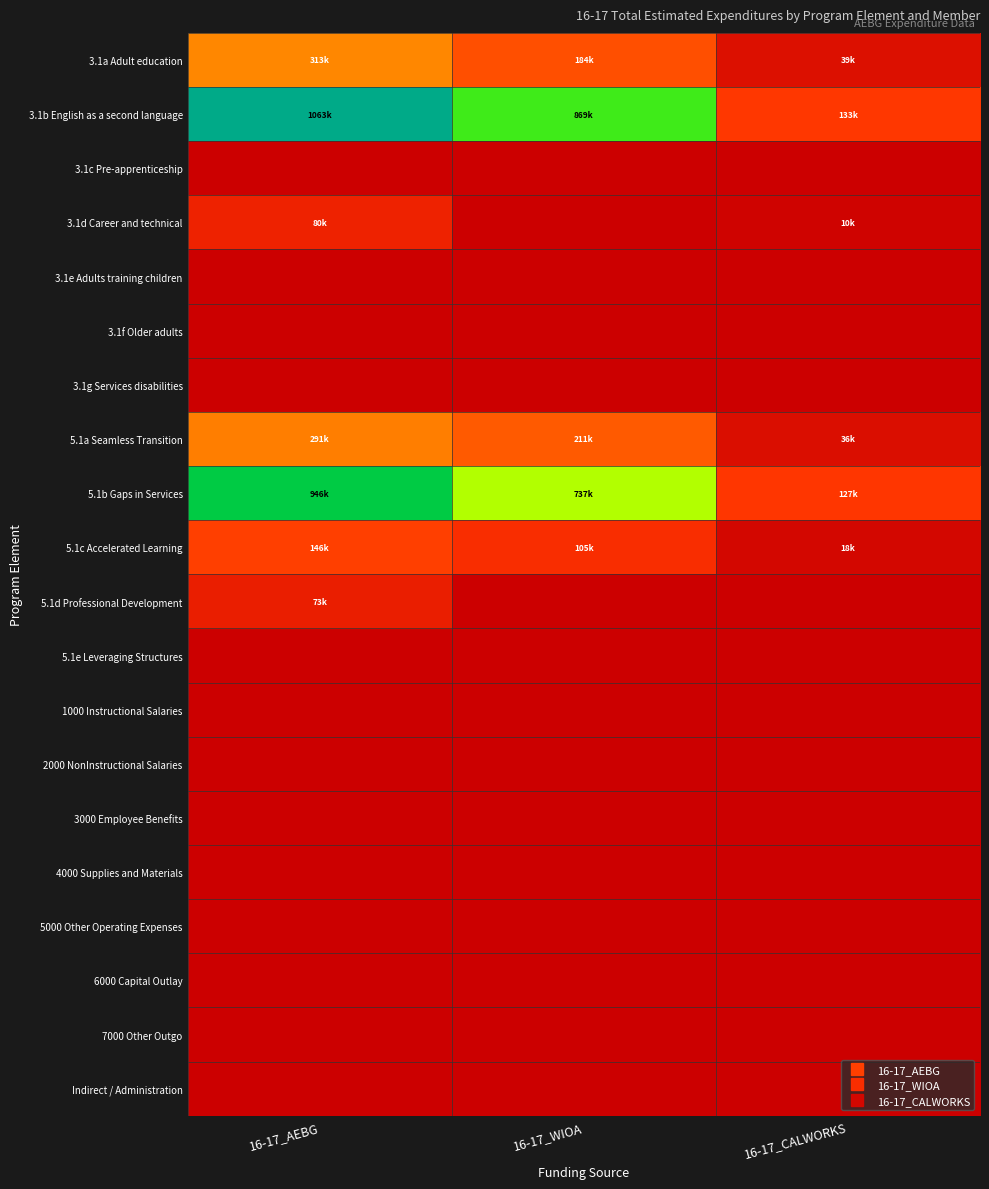

How many series are shown in this chart?

20